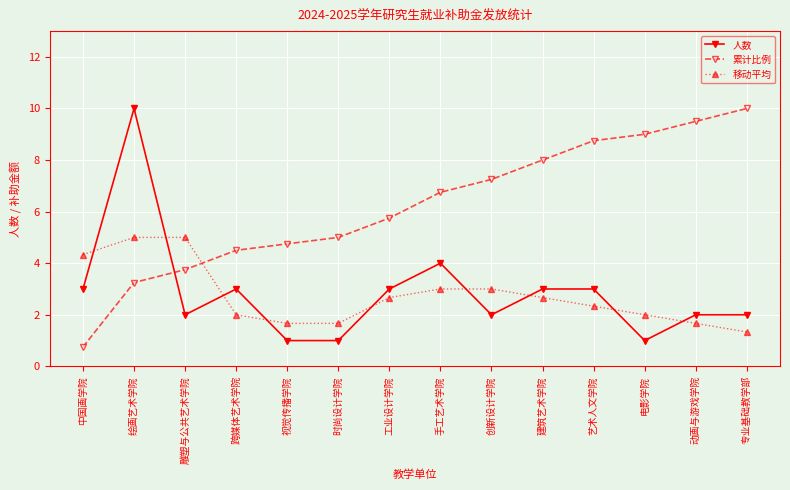

True or false: 人数 and 移动平均 cross at least once.

True